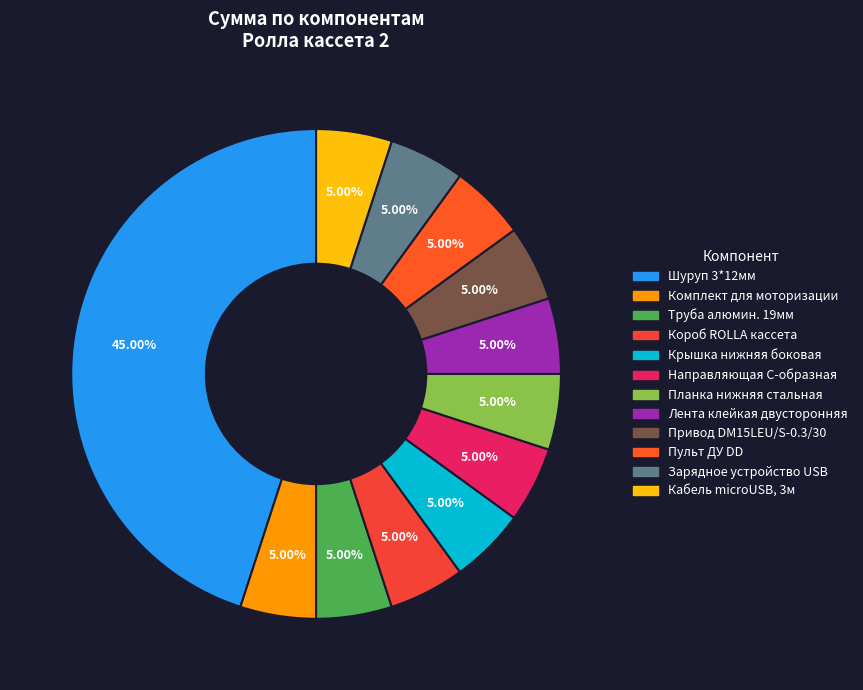

To the nearest percent, what is the difference between the largest and smallest slice percentages?

40%